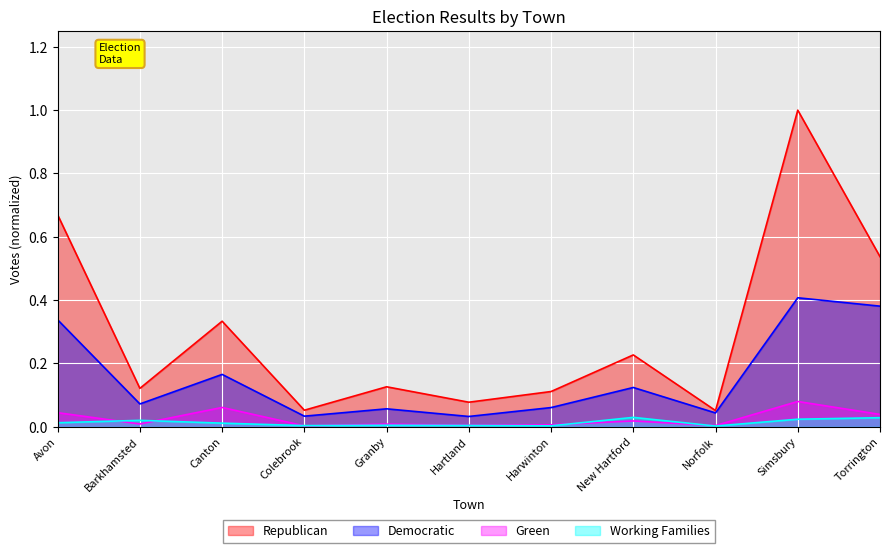

Where is the first local maximum for Republican?

Canton